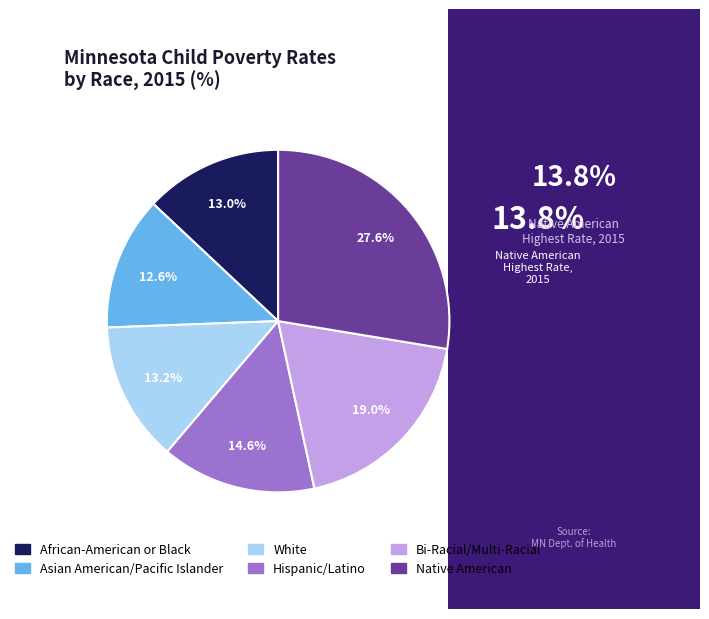

To the nearest percent, what is the difference between the largest and smallest slice percentages?

15%